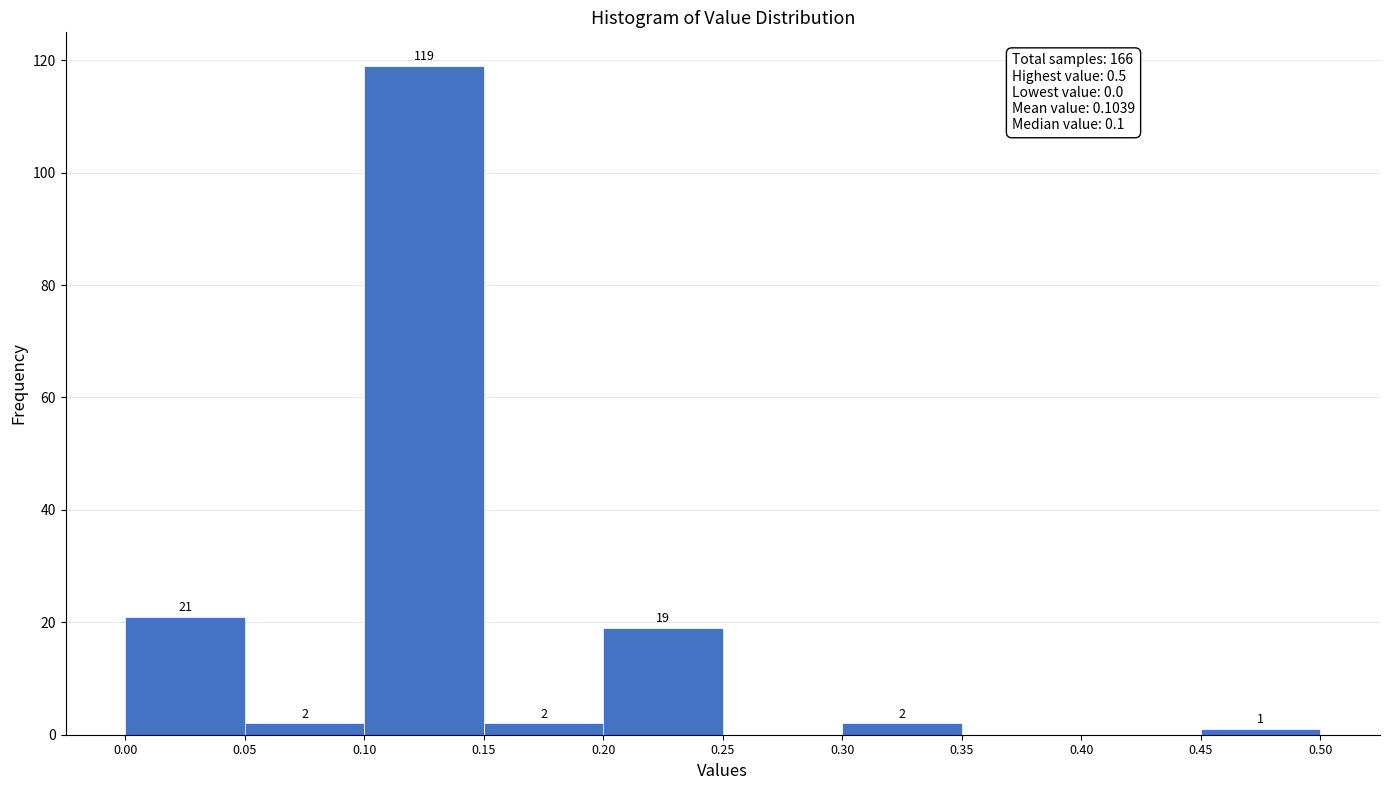

Which range on the x-axis has the tallest bar?

0.10 to 0.15